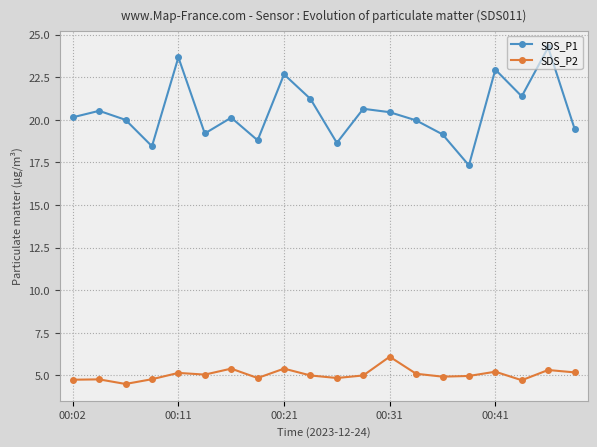

What is the average value of the SDS_P2 series?

5.1